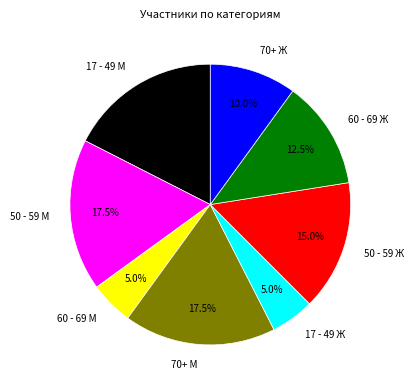

The 60 - 69 М slice represents 14% of the pie. True or false?

False